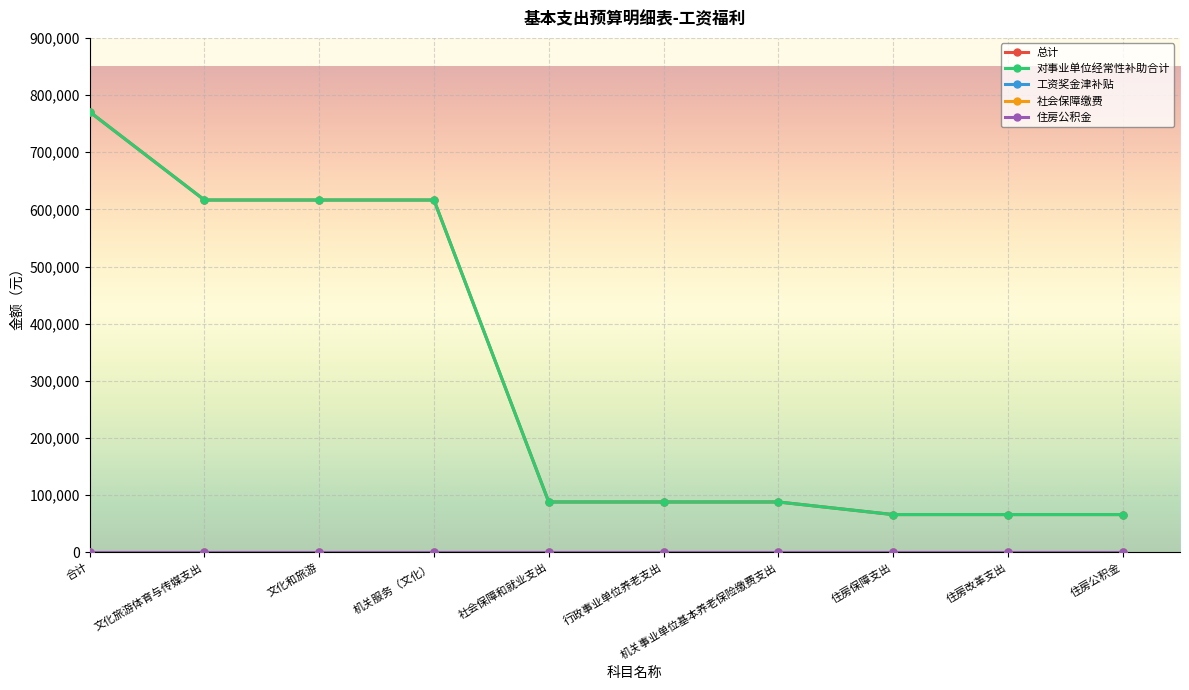

How many lines are shown in the chart?

5